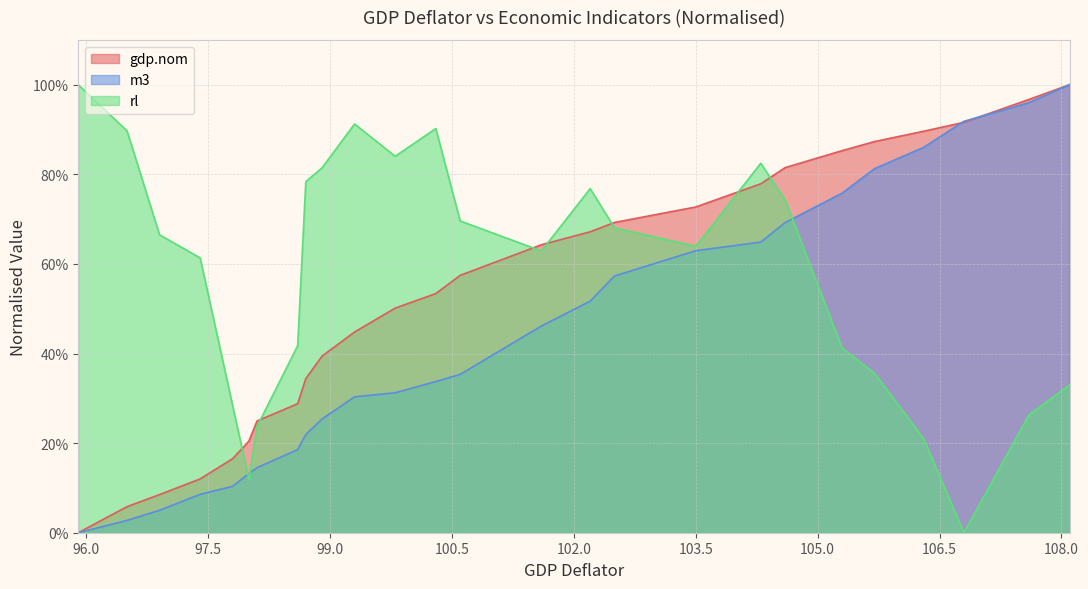

Is the value of rl at Q4-1999 greater than the value of gdp.nom at Q4-1997?

Yes